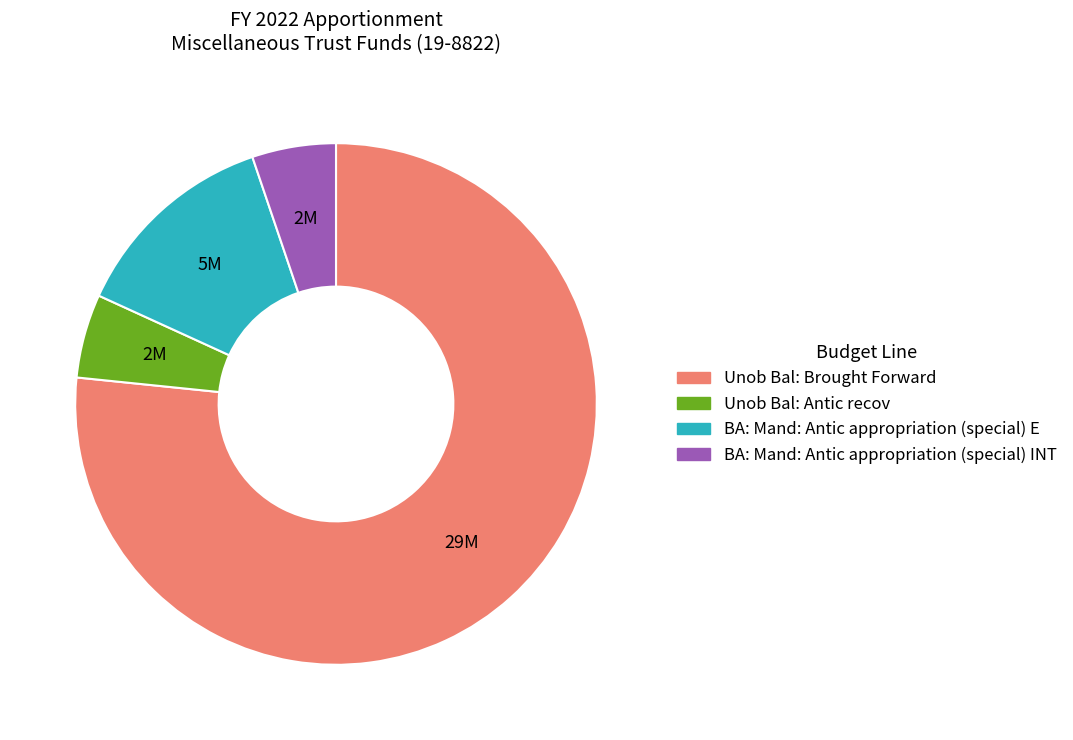

How many slices are in this pie chart?

4